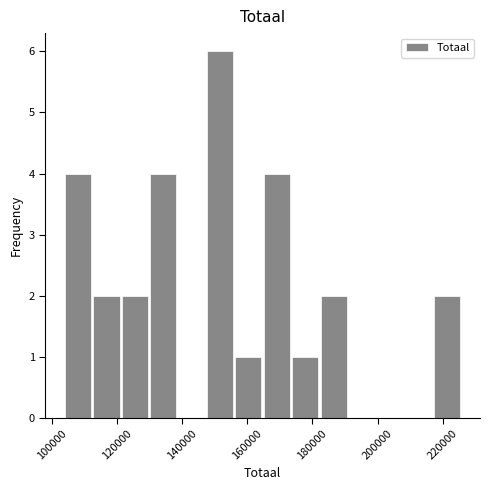

Reading left to right, list every bar in this chart as the range it spans on the x-axis followed by its height. Neither the bar edges nor the heights are printed on the chart, so give them approximately, as read against the axes.

104000 to 112000: 4
112000 to 122000: 2
122000 to 130000: 2
130000 to 138000: 4
138000 to 148000: 0
148000 to 156000: 6
156000 to 164000: 1
164000 to 174000: 4
174000 to 182000: 1
182000 to 190000: 2
190000 to 200000: 0
200000 to 208000: 0
208000 to 216000: 0
216000 to 226000: 2